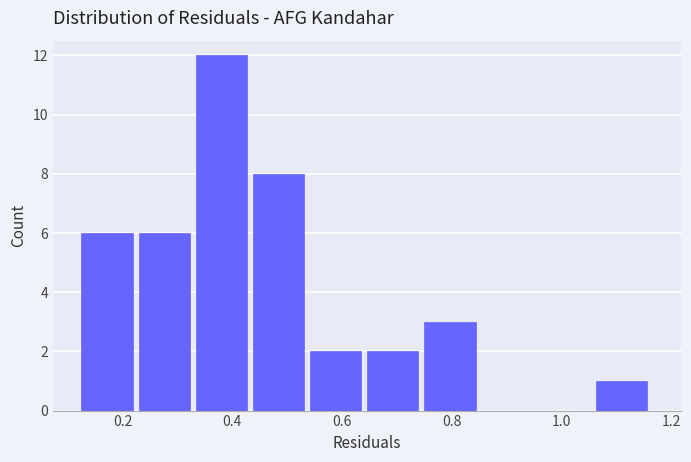

Reading left to right, list every bar in this chart as the range it spans on the x-axis followed by its height. Neither the bar edges nor the heights are printed on the chart, so give them approximately, as read against the axes.

0.12 to 0.22: 6
0.22 to 0.34: 6
0.34 to 0.44: 12
0.44 to 0.54: 8
0.54 to 0.64: 2
0.64 to 0.74: 2
0.74 to 0.86: 3
0.86 to 0.96: 0
0.96 to 1.06: 0
1.06 to 1.16: 1